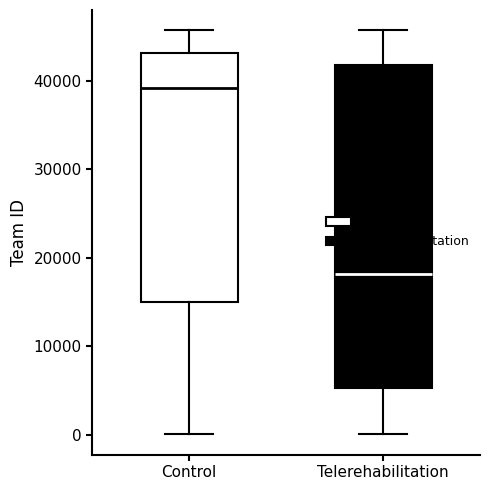

Comparing the boxes themselves (not the whiskers), which one is the tallest?

Telerehabilitation